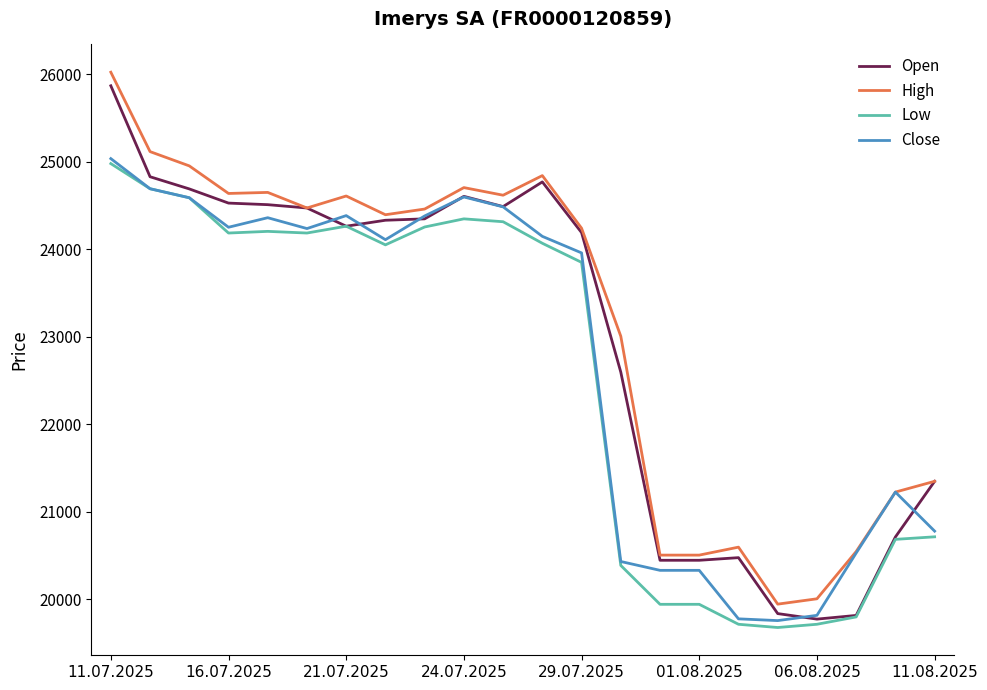

What is the lowest value of the High series?

19947